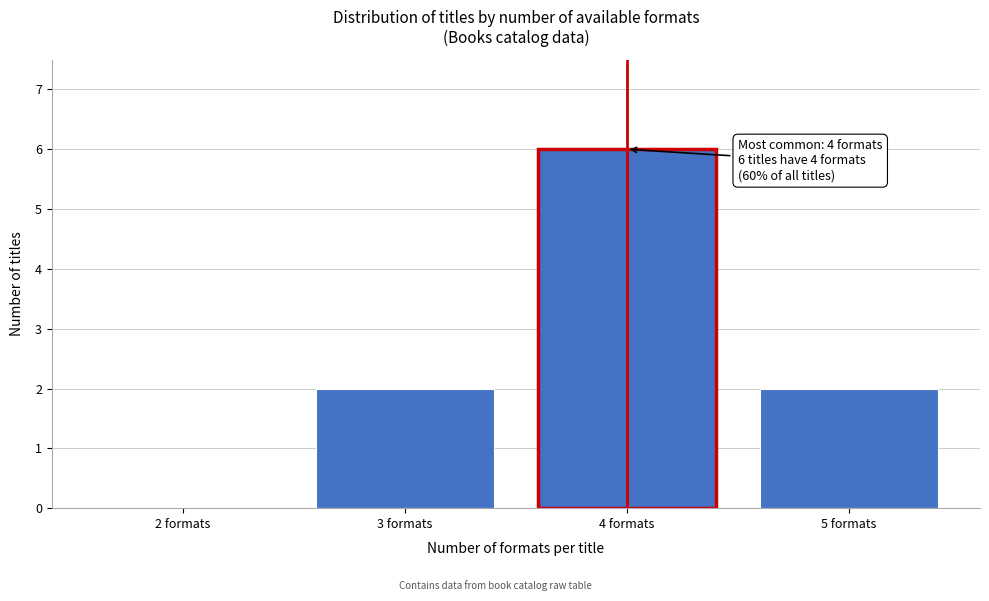

Reading right to left, transcribe all the data shown in this chart.

5 formats=2	4 formats=6	3 formats=2	2 formats=0